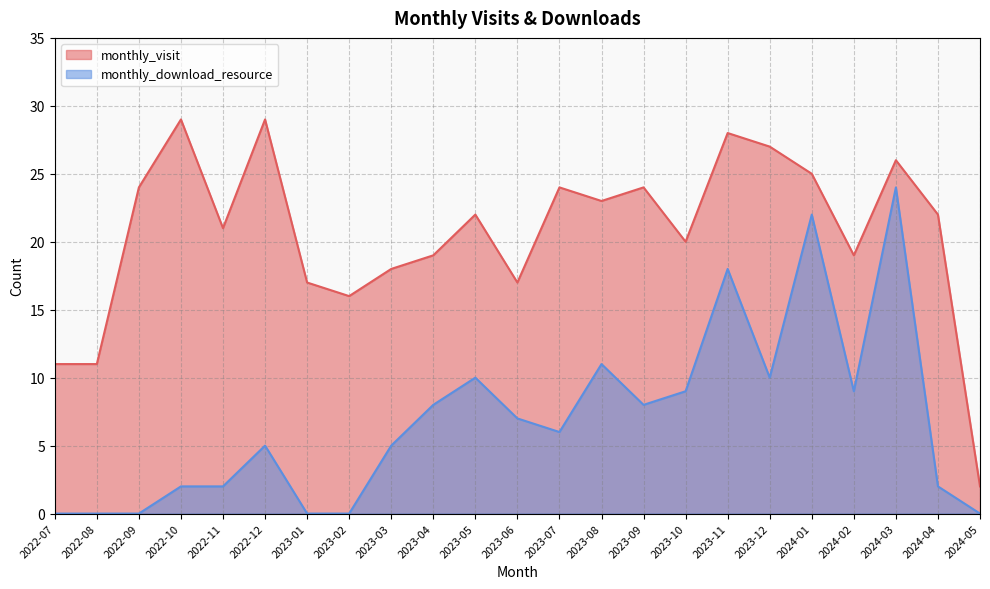

Reading left to right, extract all data points from this chart.

monthly_visit: 11	11	24	29	21	29	17	16	18	19	22	17	24	23	24	20	28	27	25	19	26	22	2
monthly_download_resource: 0	0	0	2	2	5	0	0	5	8	10	7	6	11	8	9	18	10	22	9	24	2	0